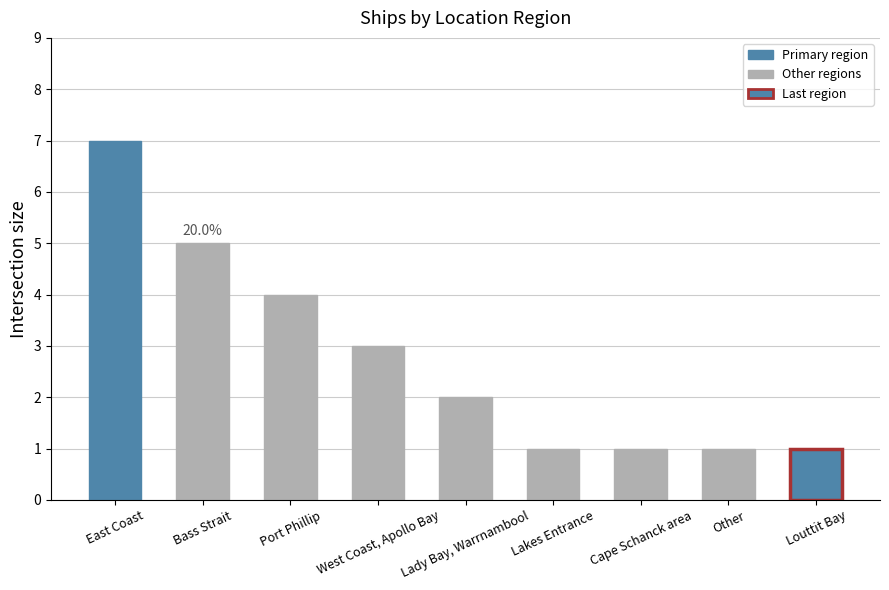

Read the value at Lady Bay, Warrnambool.

2